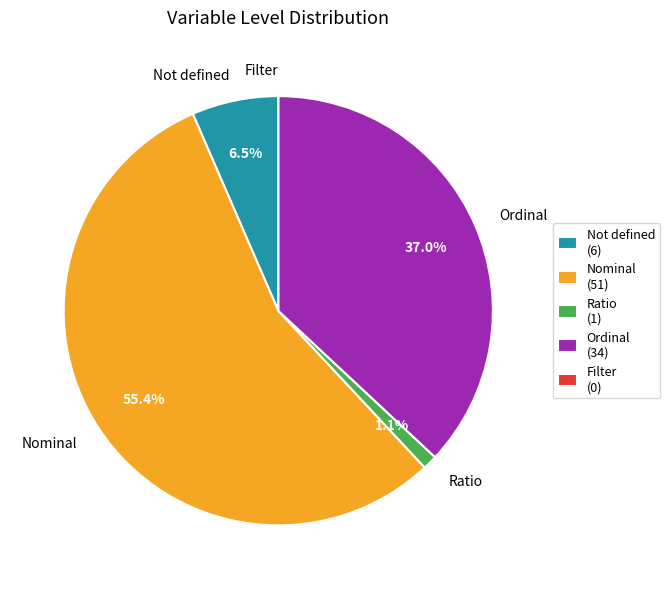

What portion of the pie excludes Not defined?

93.5%